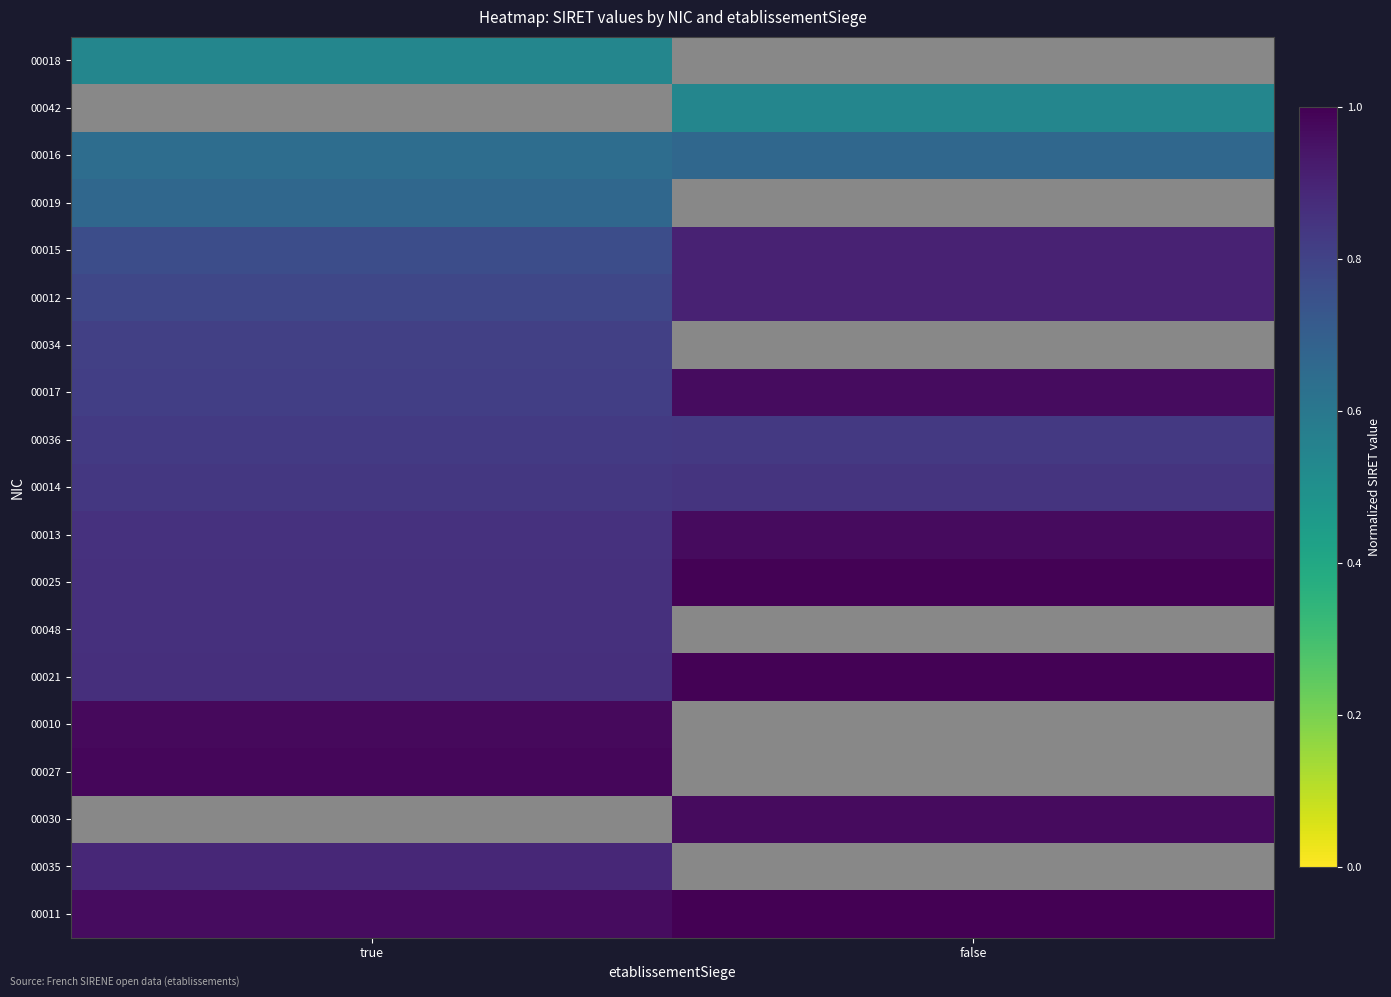

What is the sum of the 00025 values at false and true?

1.9